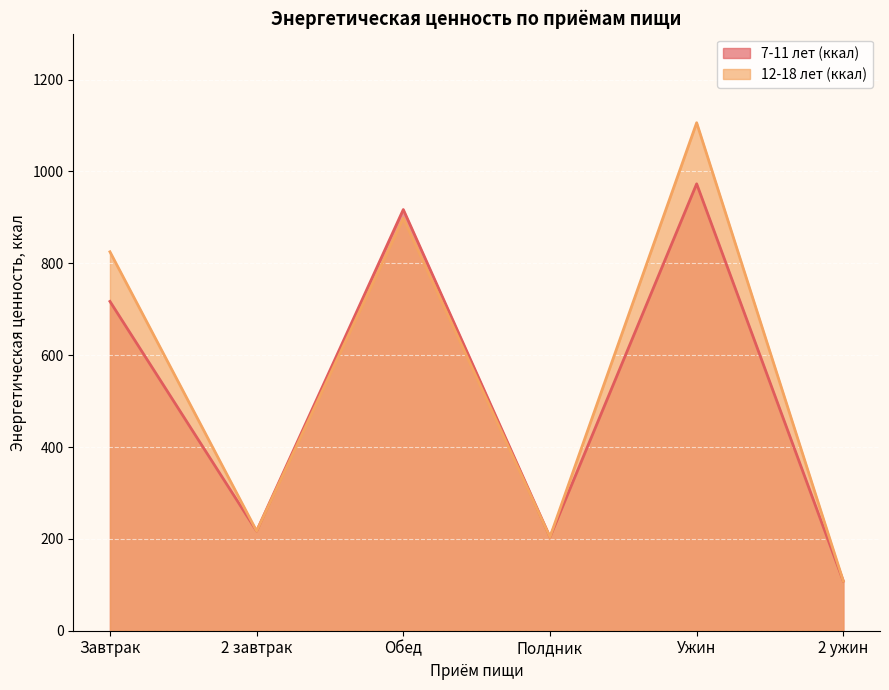

What position from the right is Обед?

4